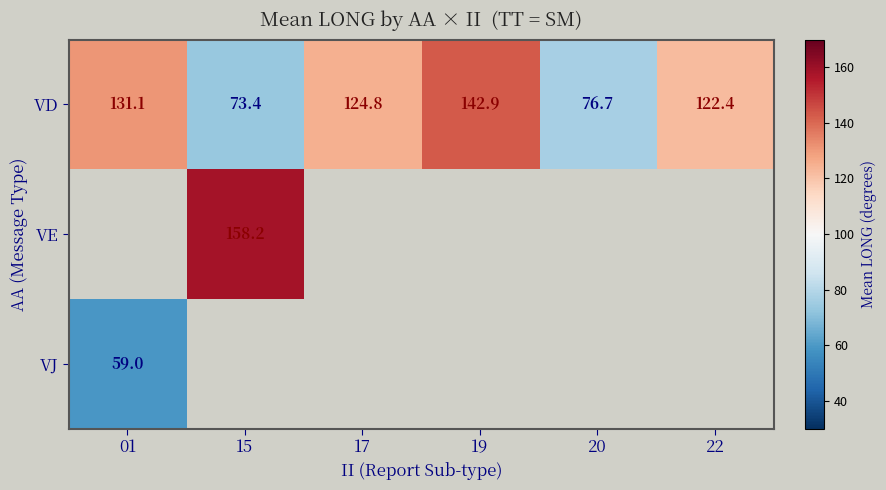

At how many categories does at least one series exceed 84?

5